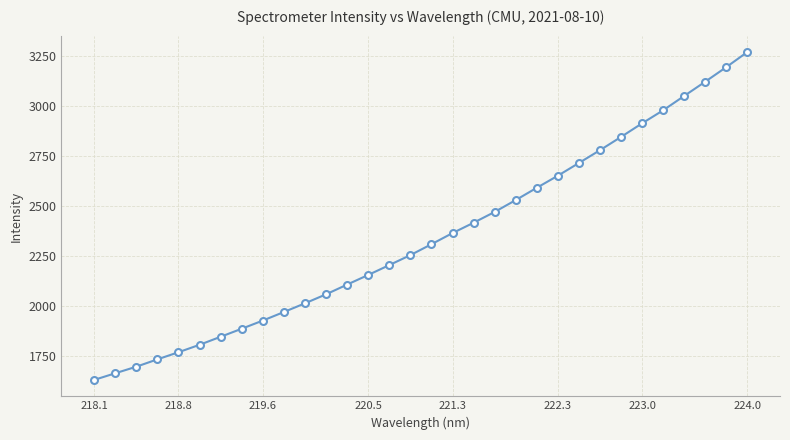

What is the difference between the maximum and minimum values?

1641.3